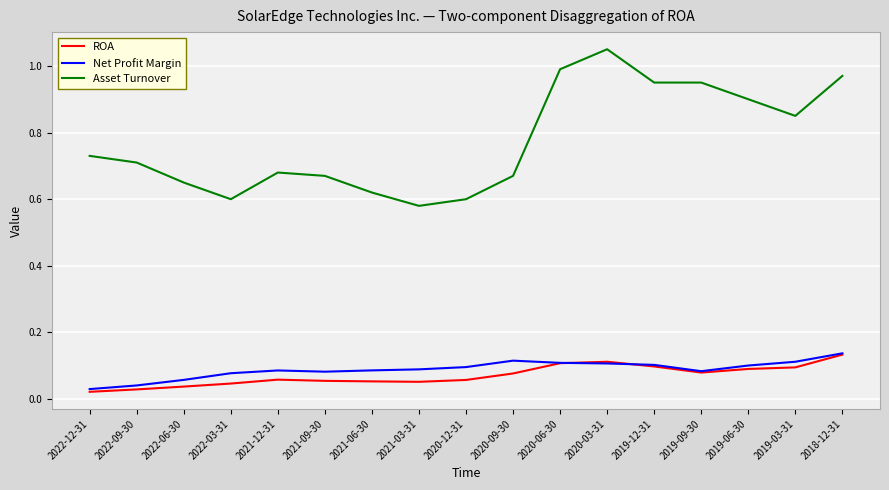

At which category does the chart reach its peak across all series?

2020-03-31